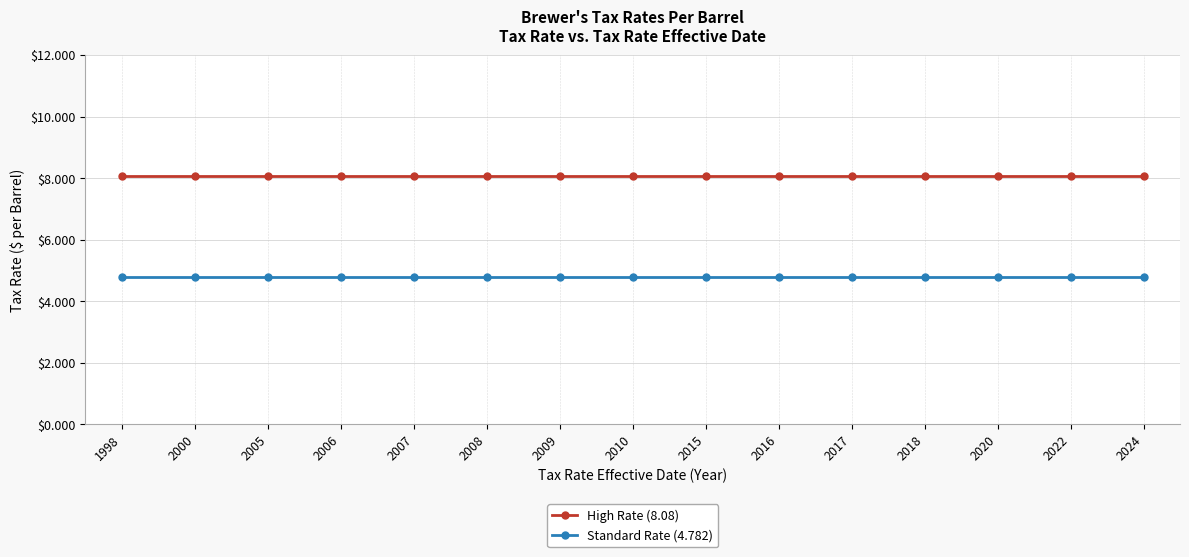

True or false: High Rate (8.08) has a value of 8.1 at 2005.

True